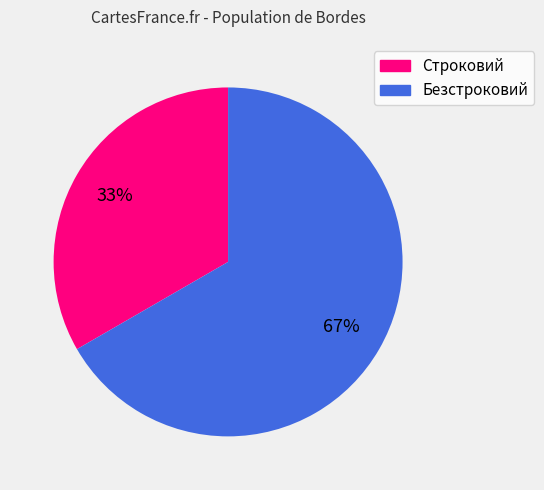

Combined, do Безстроковий and Строковий account for over 50%?

Yes